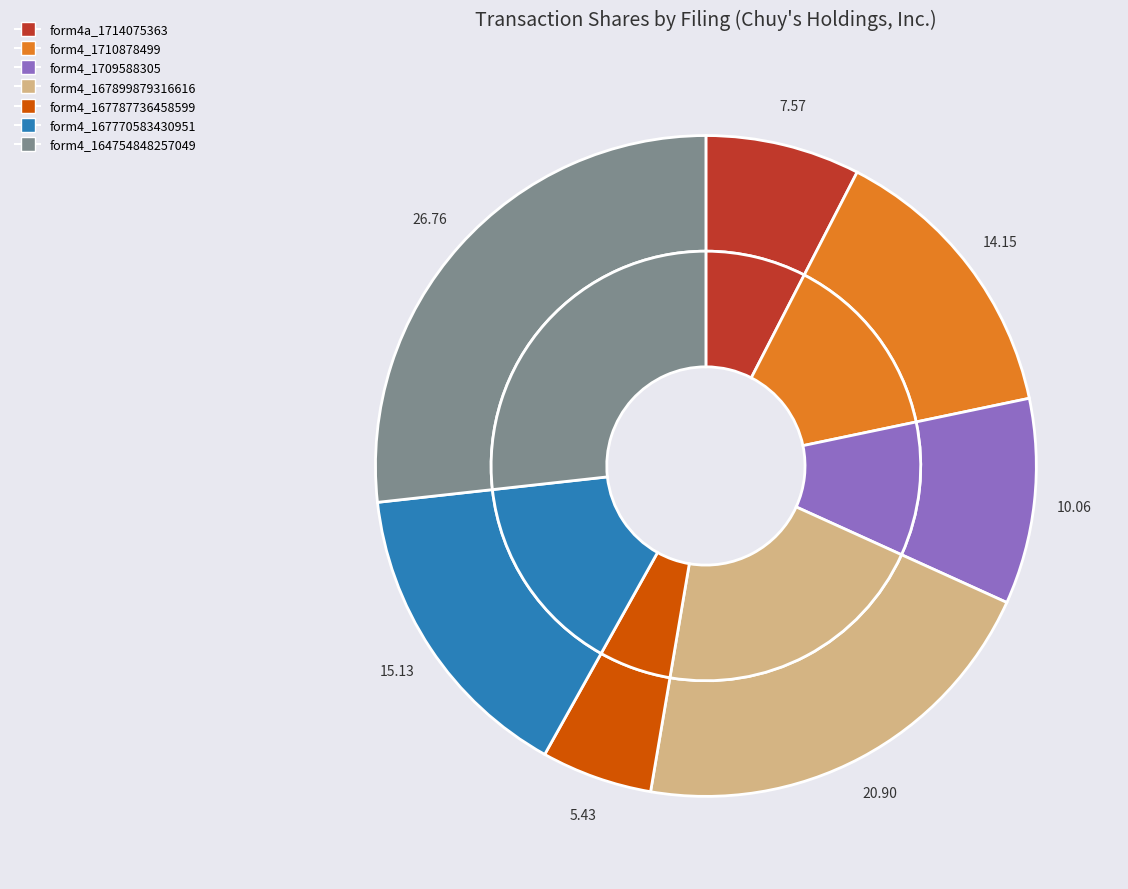

To the nearest percent, what is the difference between the largest and smallest slice percentages?

21%